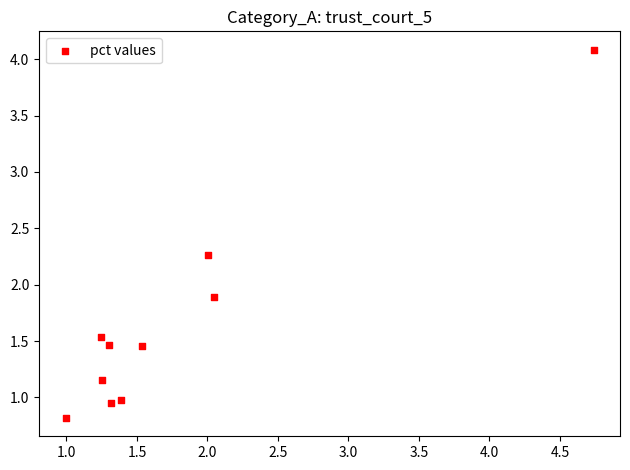

What Y value in the scatter plot is closest to 2?

1.9